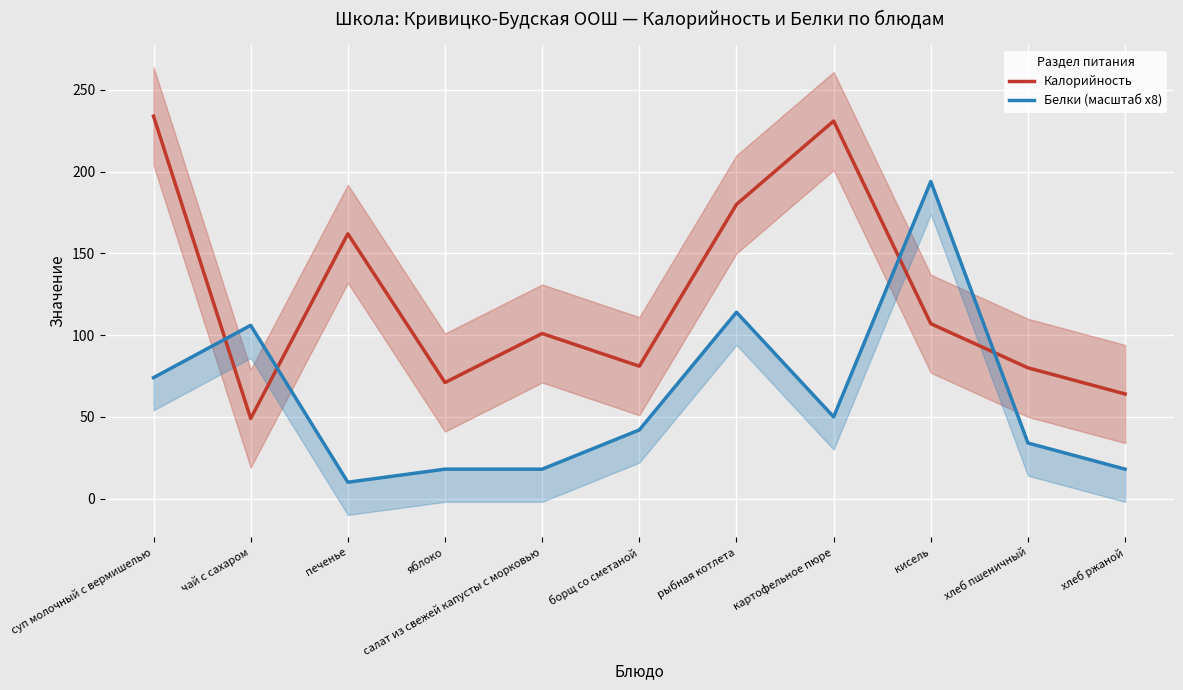

Which category has the lowest value across all series?

печенье